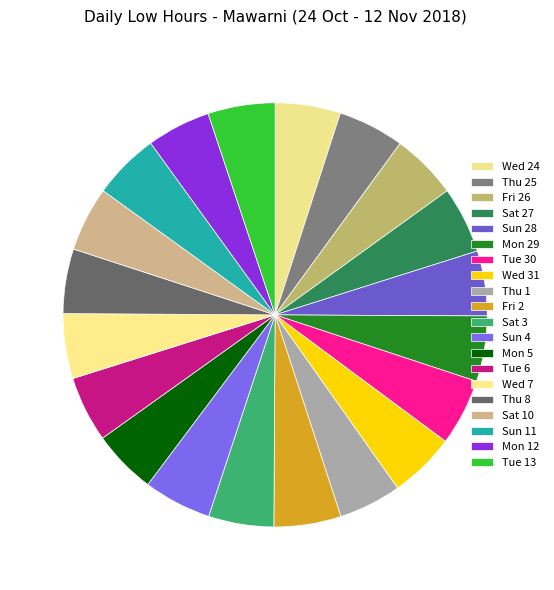

How many segments does this pie chart have?

20